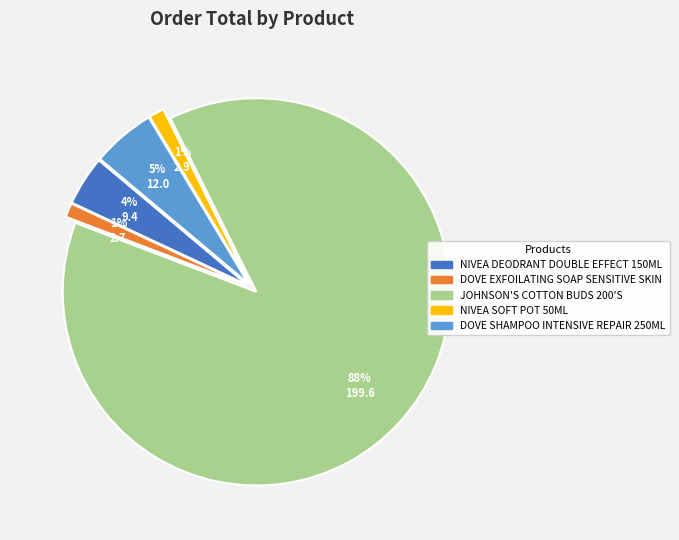

To the nearest percent, what is the average slice percentage?

20%